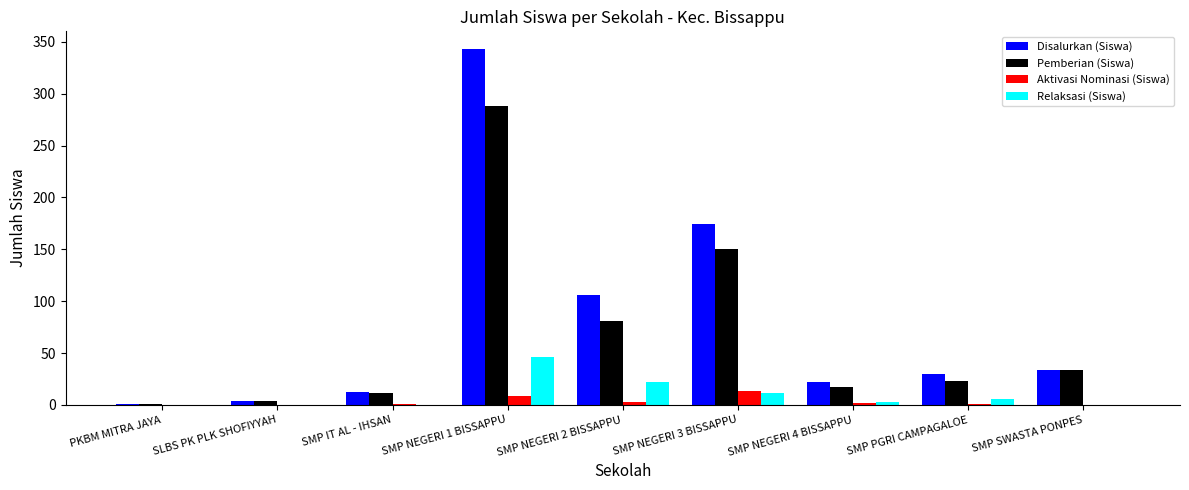

Which label corresponds to the largest value in the chart?

SMP NEGERI 1 BISSAPPU